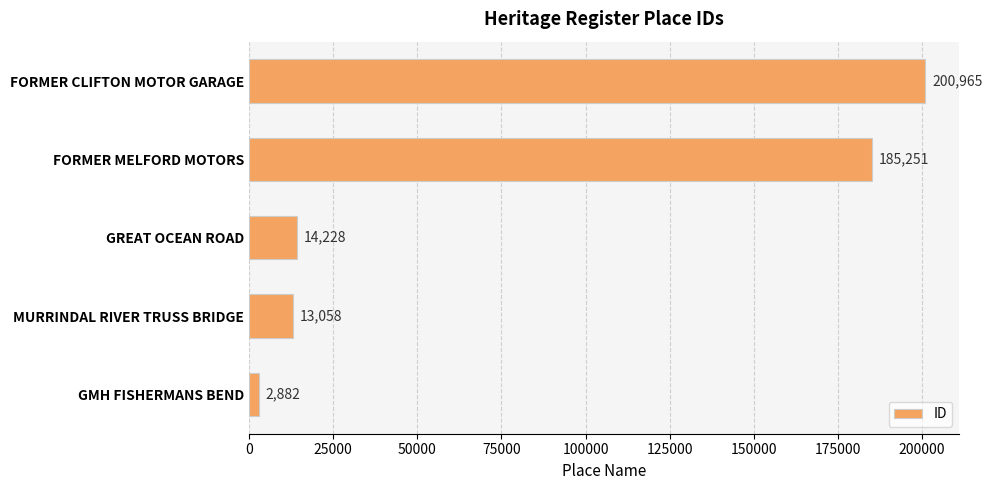

Rank the categories by value from highest to lowest.

FORMER CLIFTON MOTOR GARAGE, FORMER MELFORD MOTORS, GREAT OCEAN ROAD, MURRINDAL RIVER TRUSS BRIDGE, GMH FISHERMANS BEND